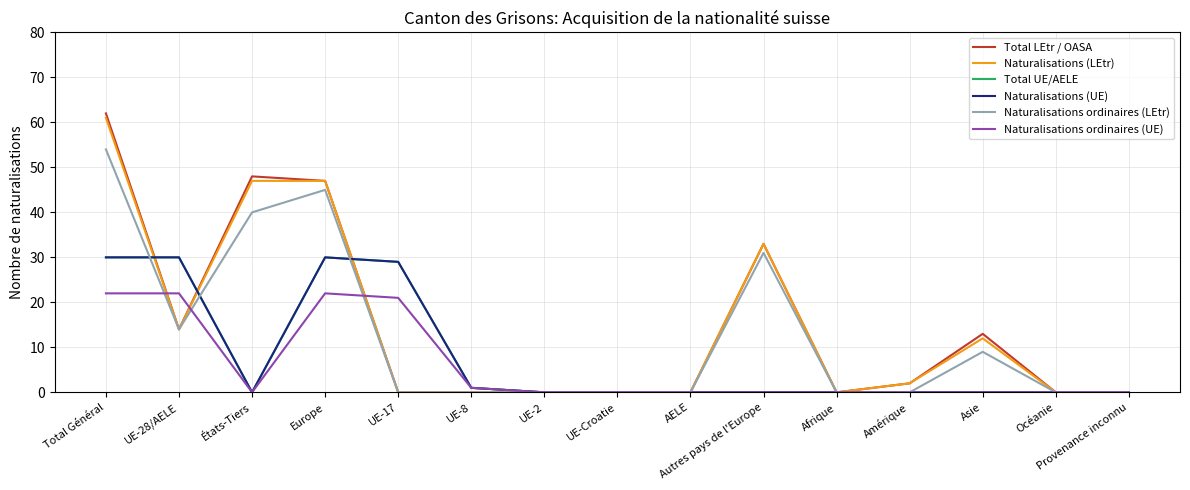

Does the chart display data point markers on the line(s)?

No